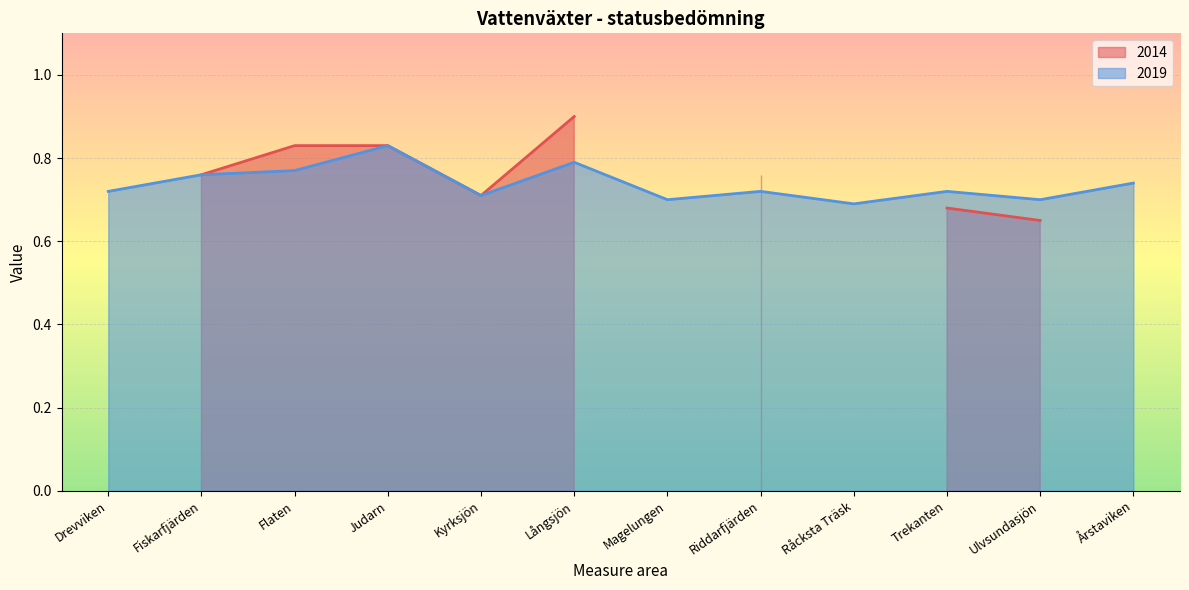

How many data points does each series have?

12